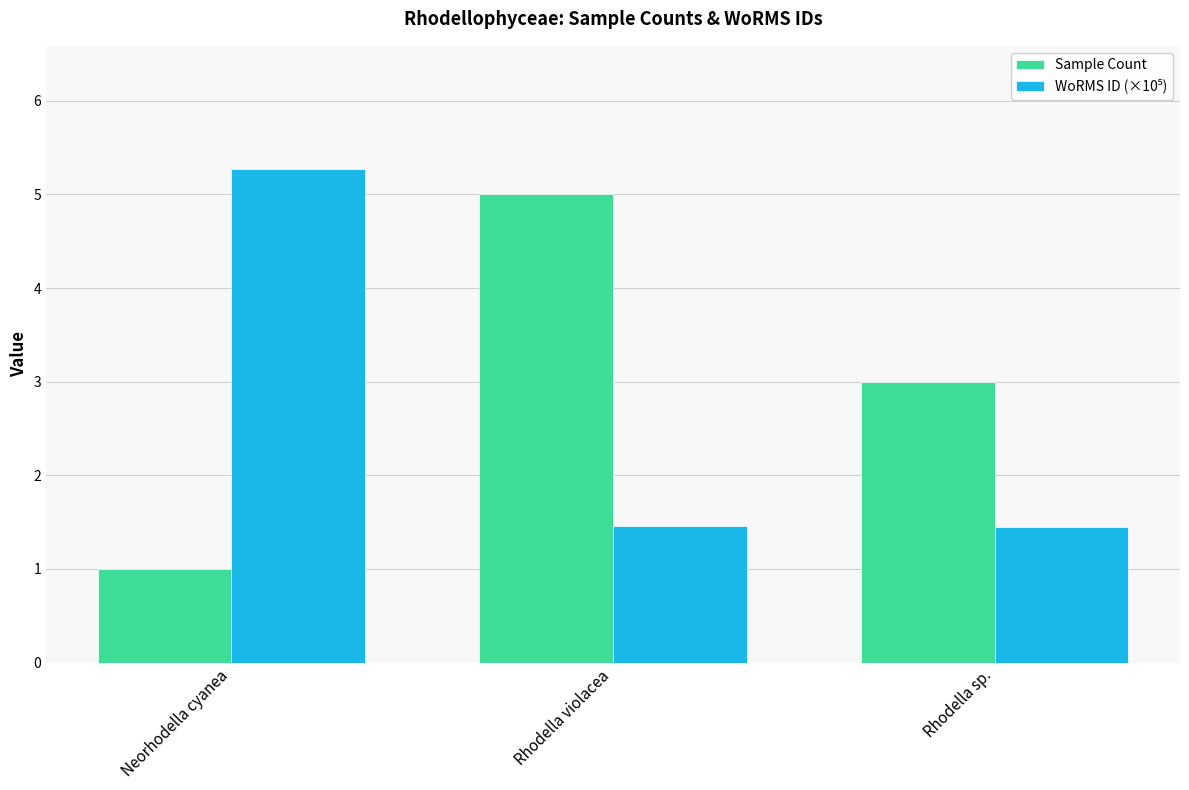

The Sample Count series shows 3.0 at Rhodella sp.. True or false?

True